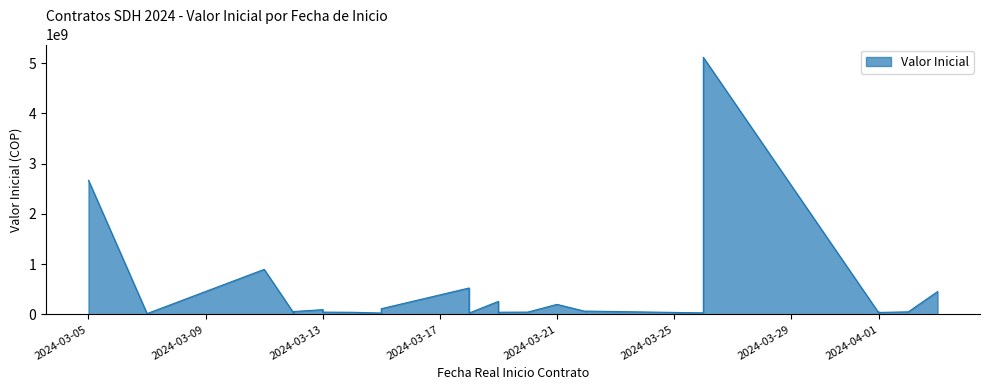

What is the value of the 32nd point from the left?

21600000